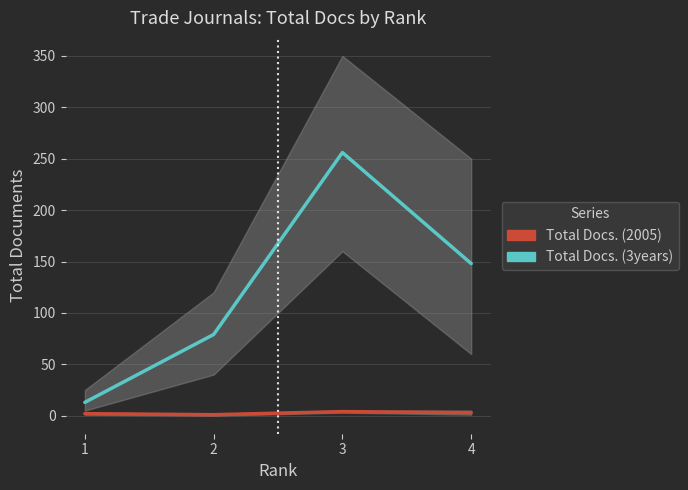

The value of Total Docs. (2005) at 4 is 5. True or false?

False